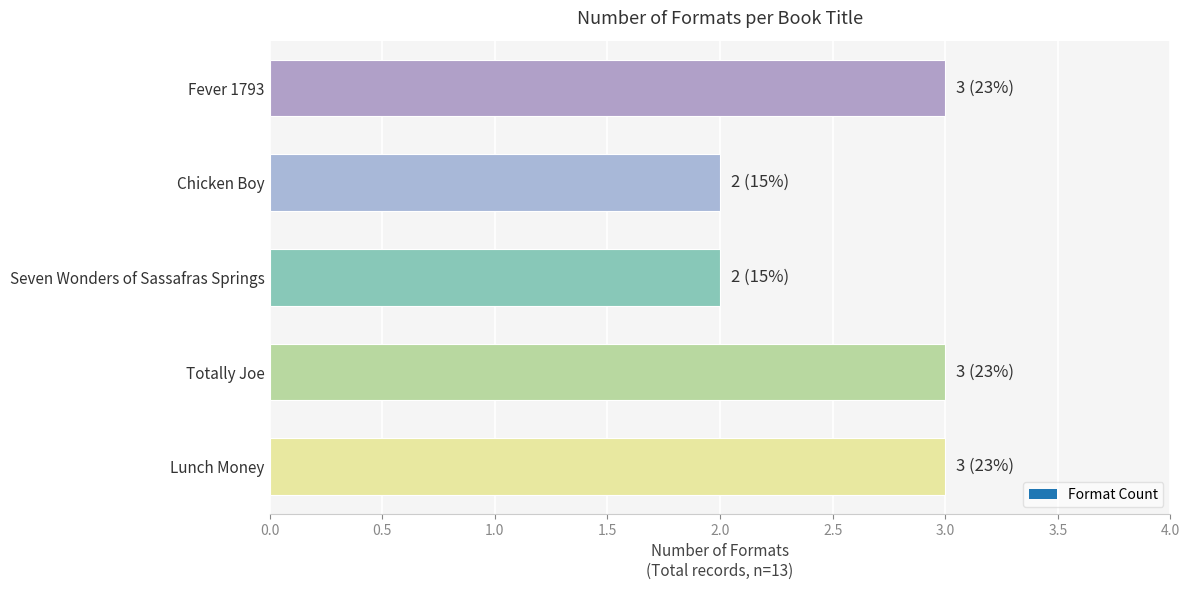

Count the number of data series in this chart.

1